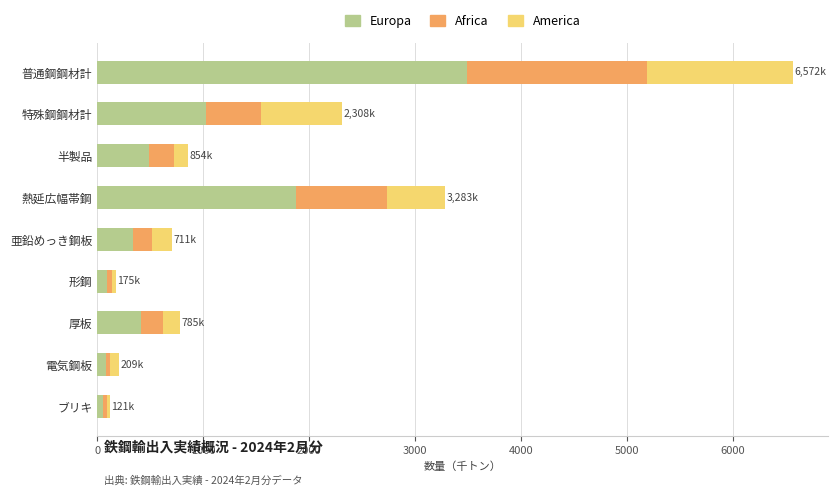

How many distinct data groups are displayed?

3